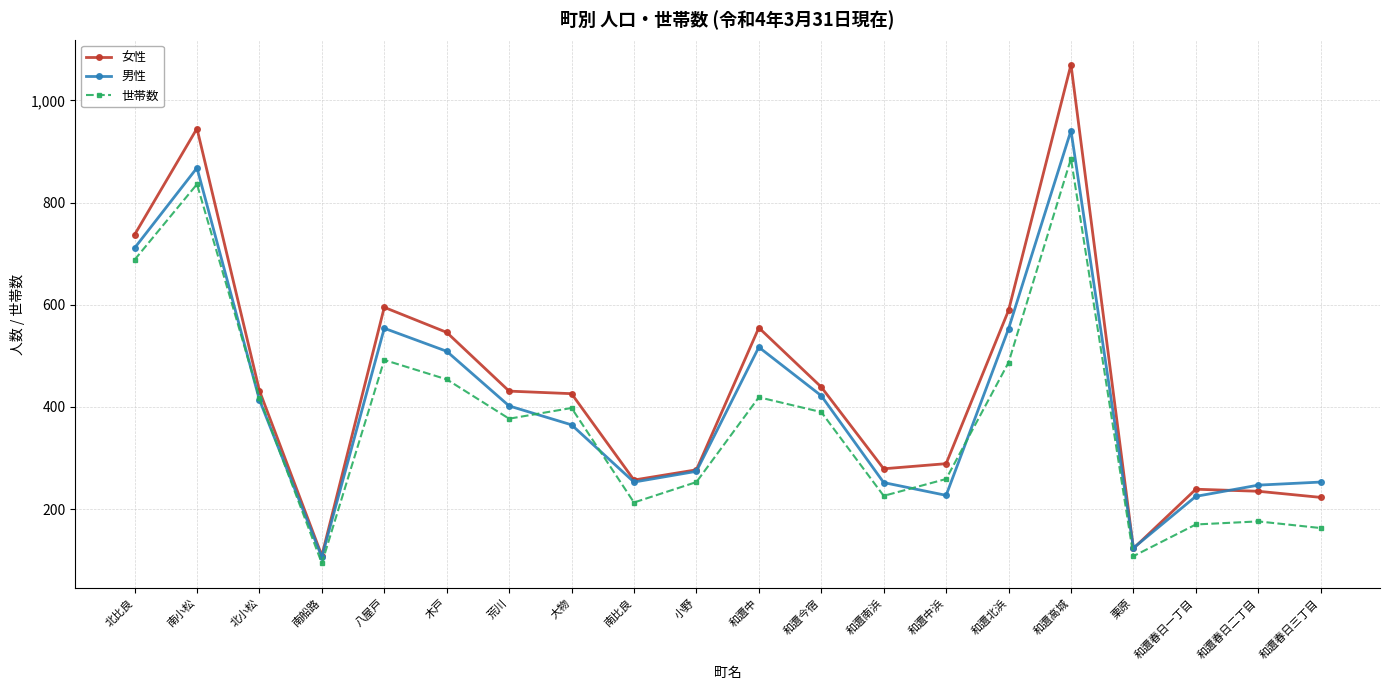

At which category does 男性 reach its first local valley?

南船路